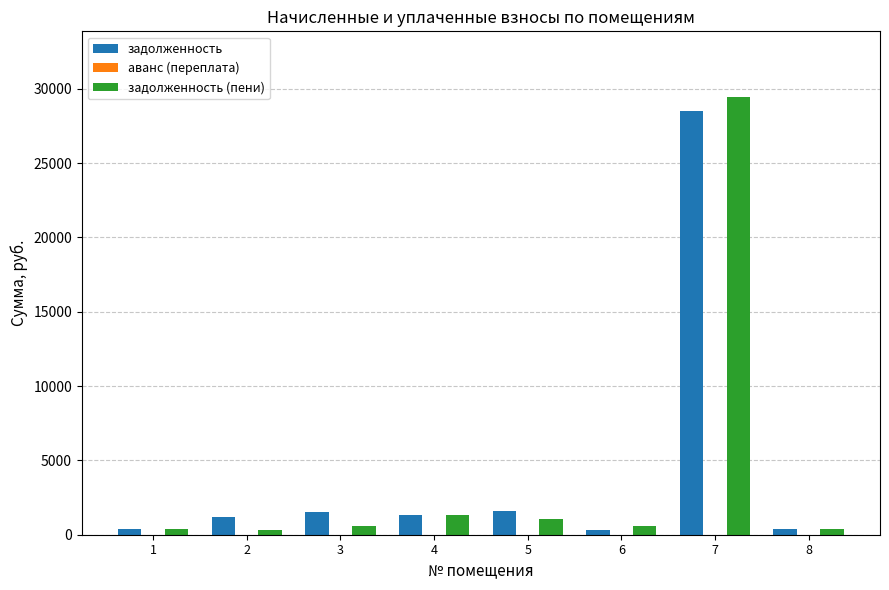

Which series has the widest spread of values?

задолженность (пени)